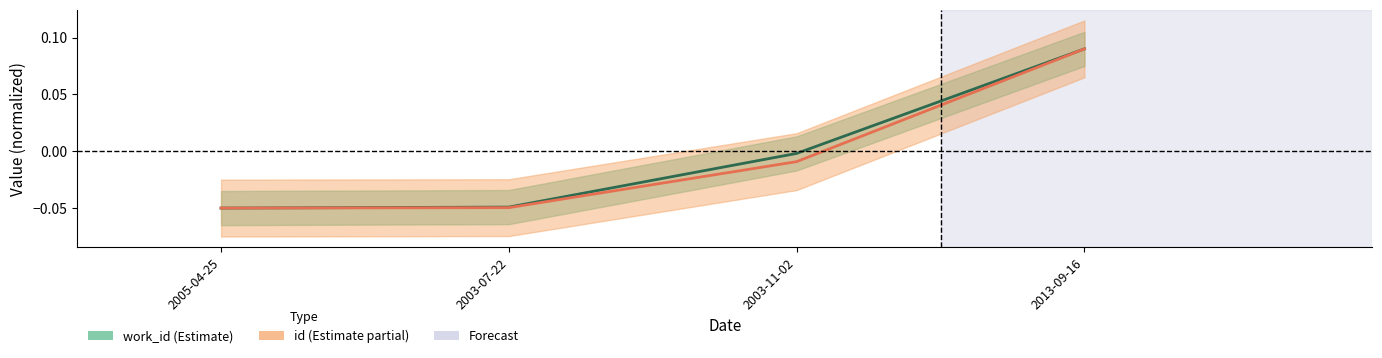

True or false: work_id and id intersect in this chart.

False